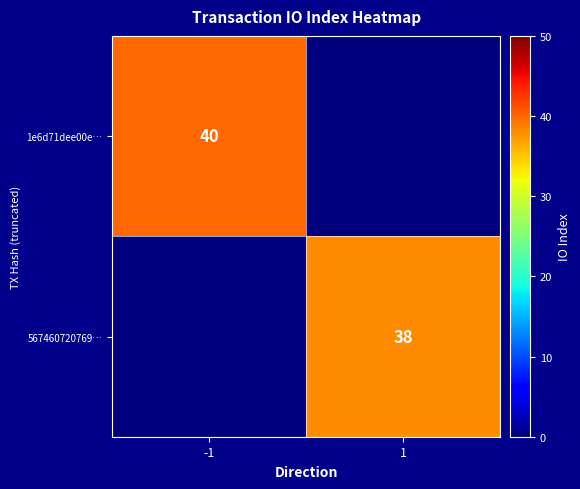

The value of 1e6d71dee00e… at -1 is 40. True or false?

True